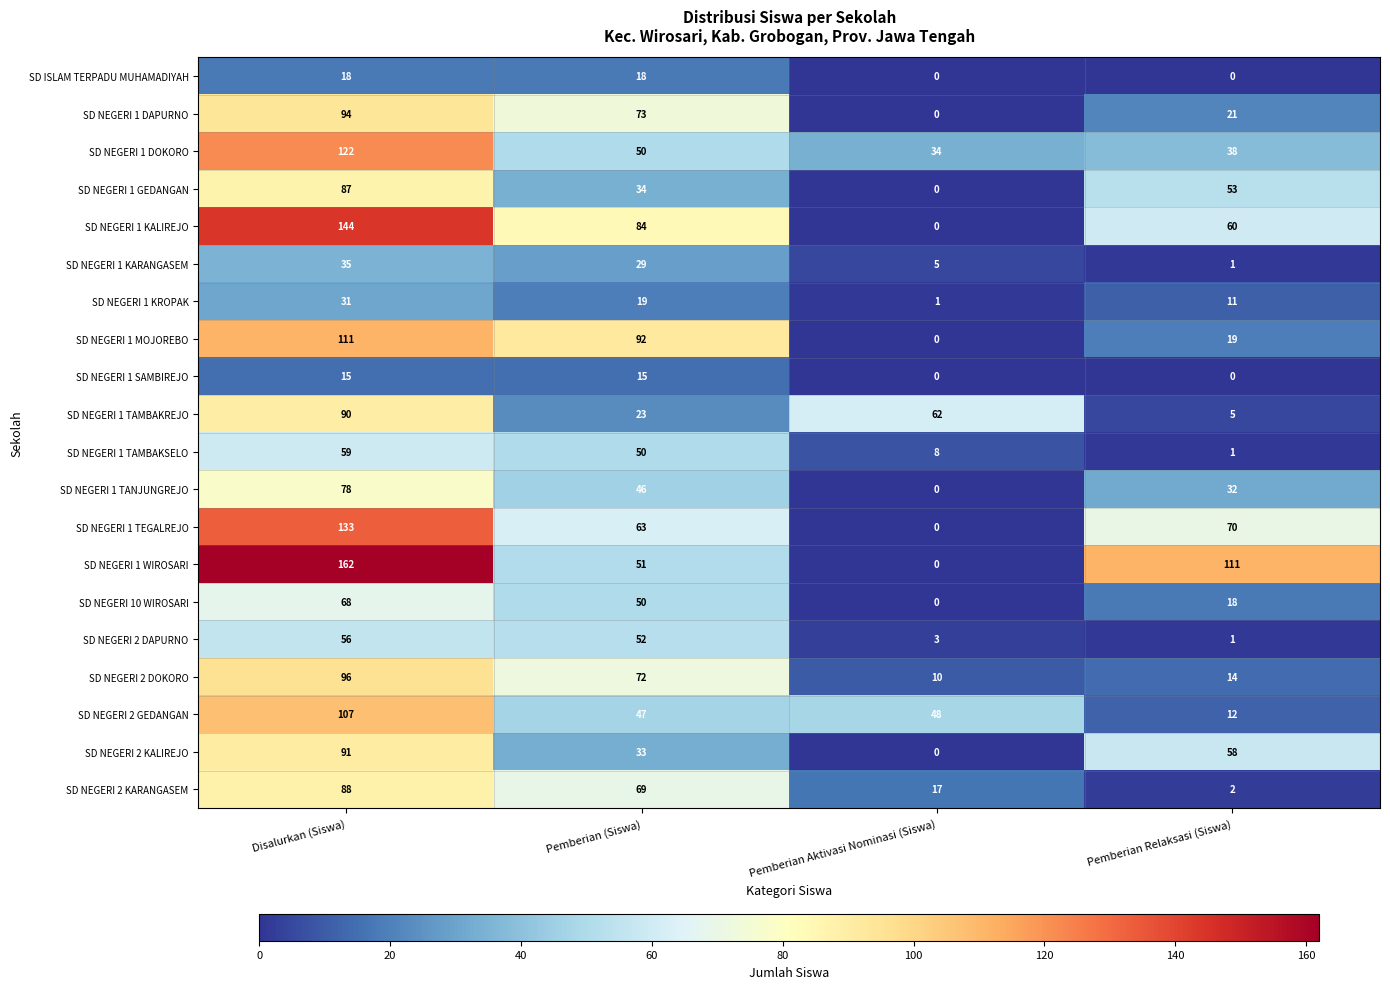

Is it true that SD NEGERI 10 WIROSARI equals 50 at Pemberian (Siswa)?

True